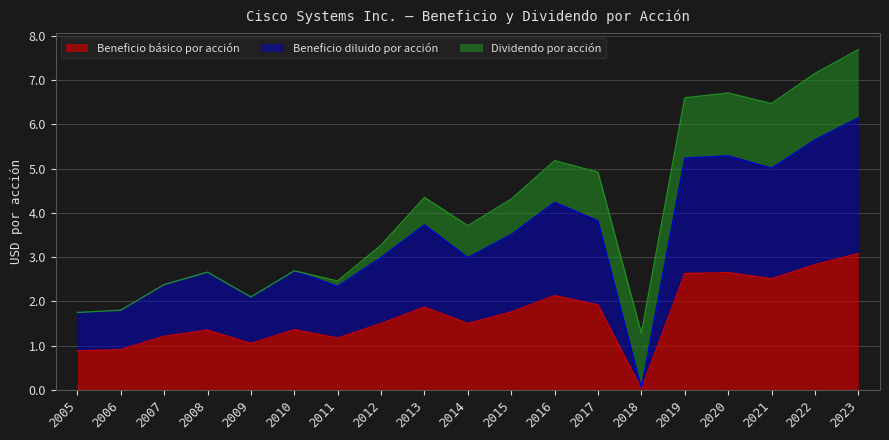

At which label does Beneficio básico por acción reach its peak?

2023